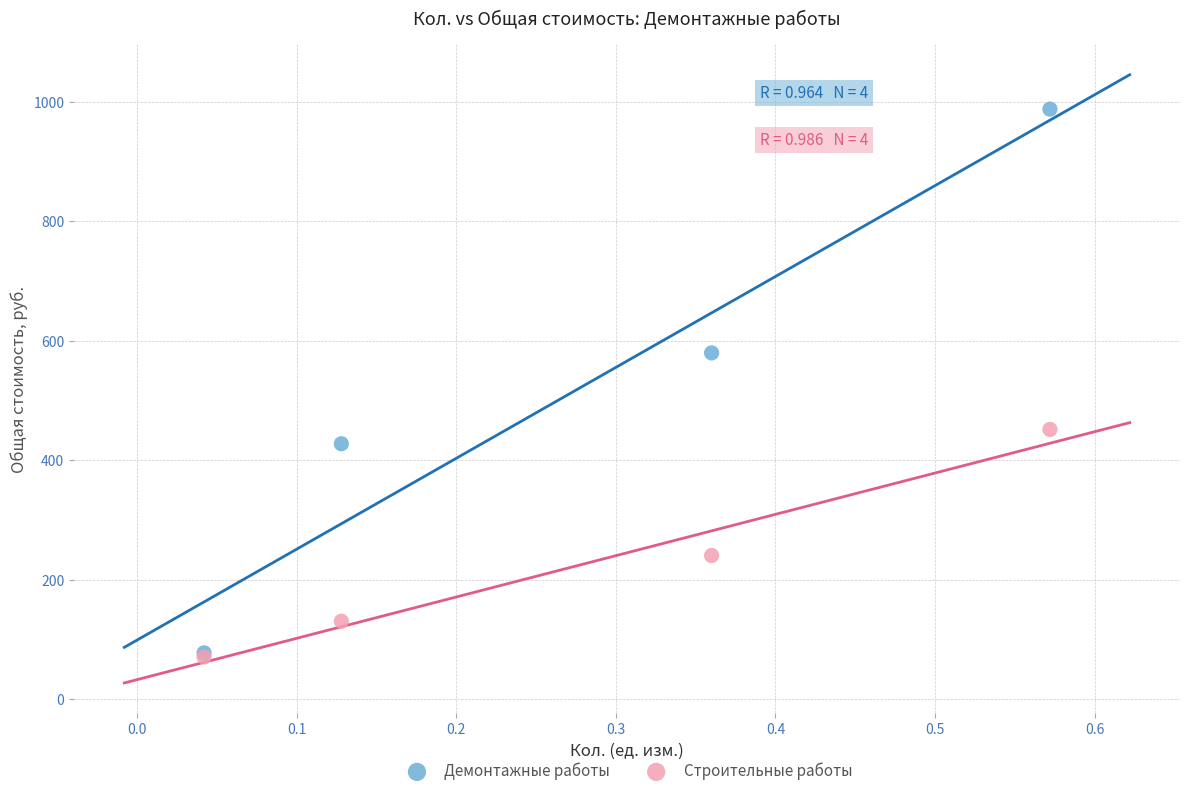

In the Демонтажные работы series, what Y value is closest to 533?

580